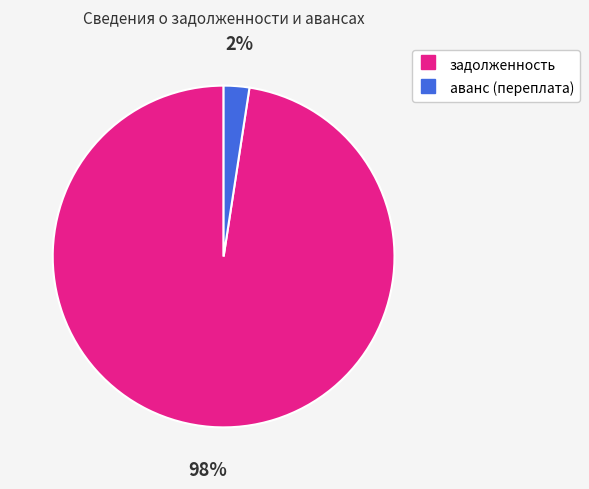

To the nearest percent, what is the average slice percentage?

50%